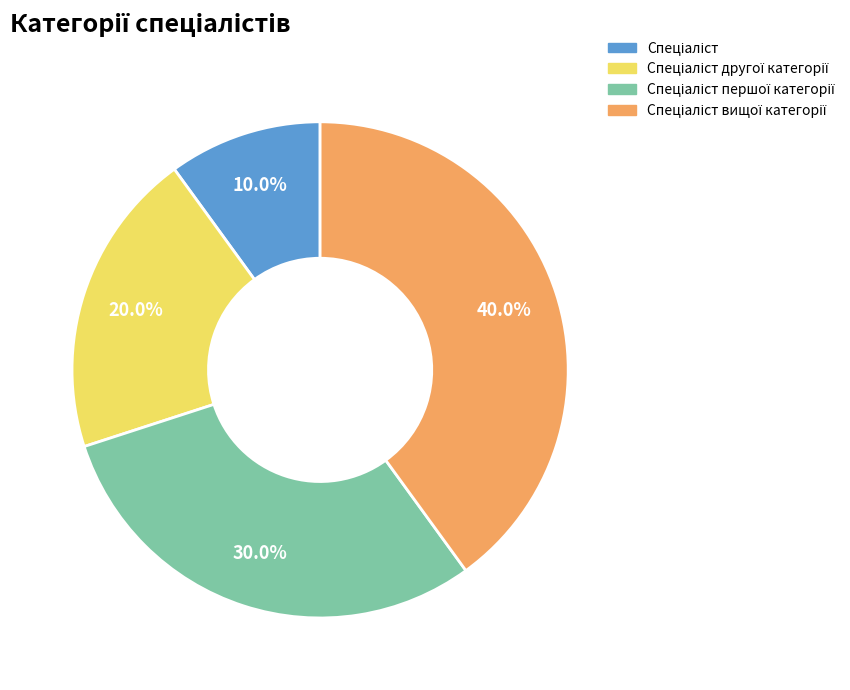

Is there a majority slice in this chart?

No